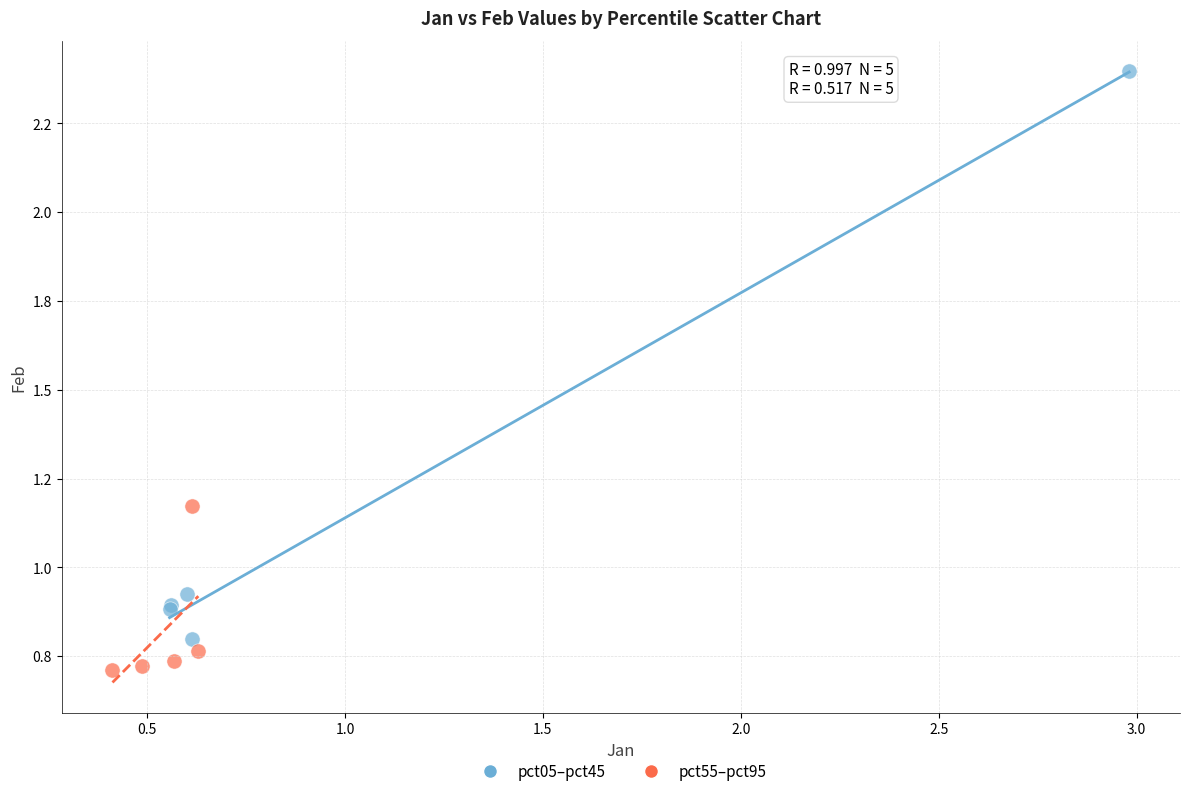

What are all the series names shown in the legend?

pct05–pct45, pct55–pct95